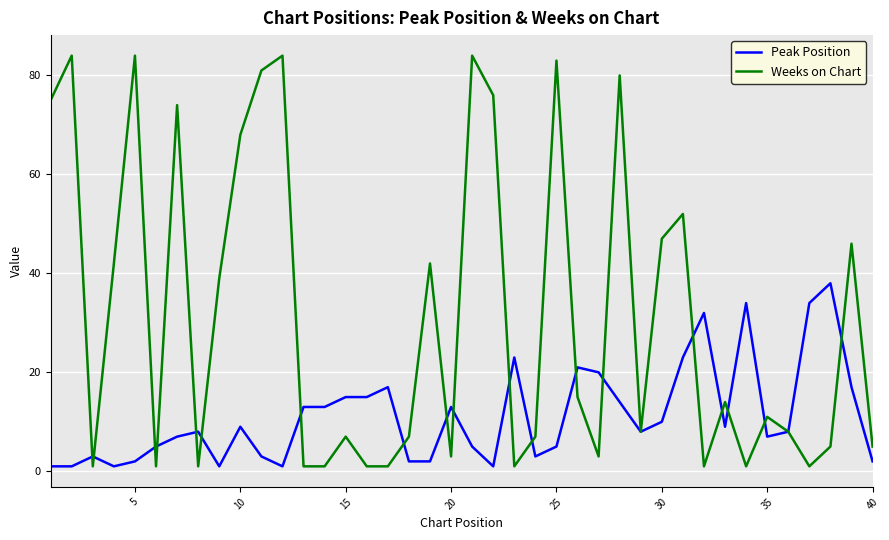

List the series in order of their overall mean, lowest first.

Peak Position, Weeks on Chart